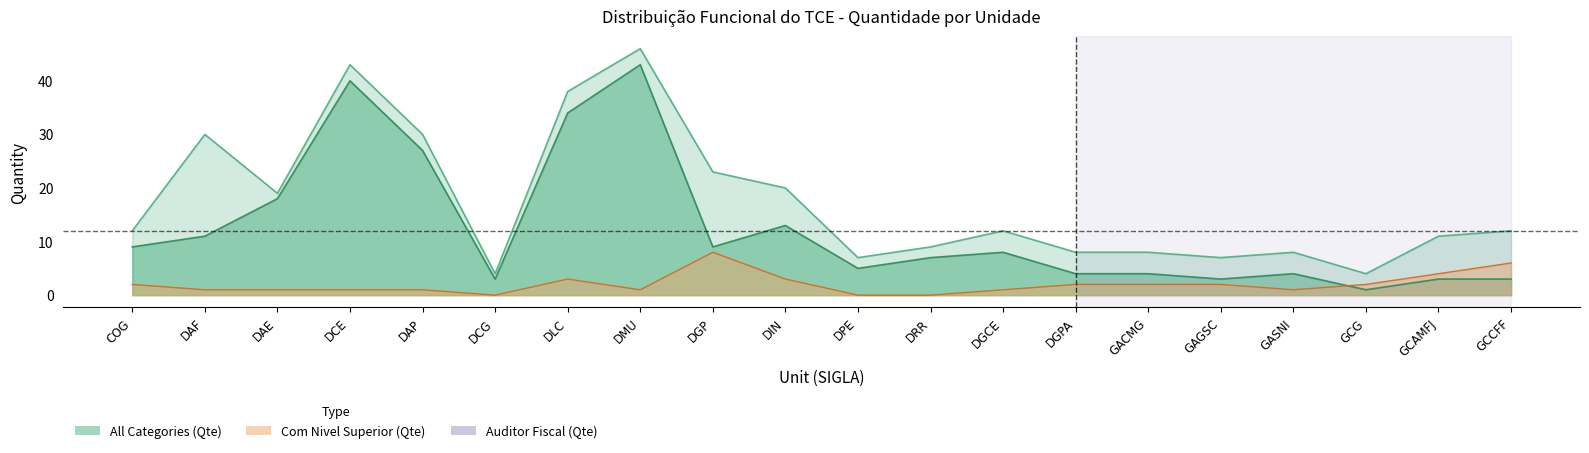

What are all the series names shown in the legend?

All Categories (Qte), Com Nivel Superior (Qte), Auditor Fiscal (Qte)